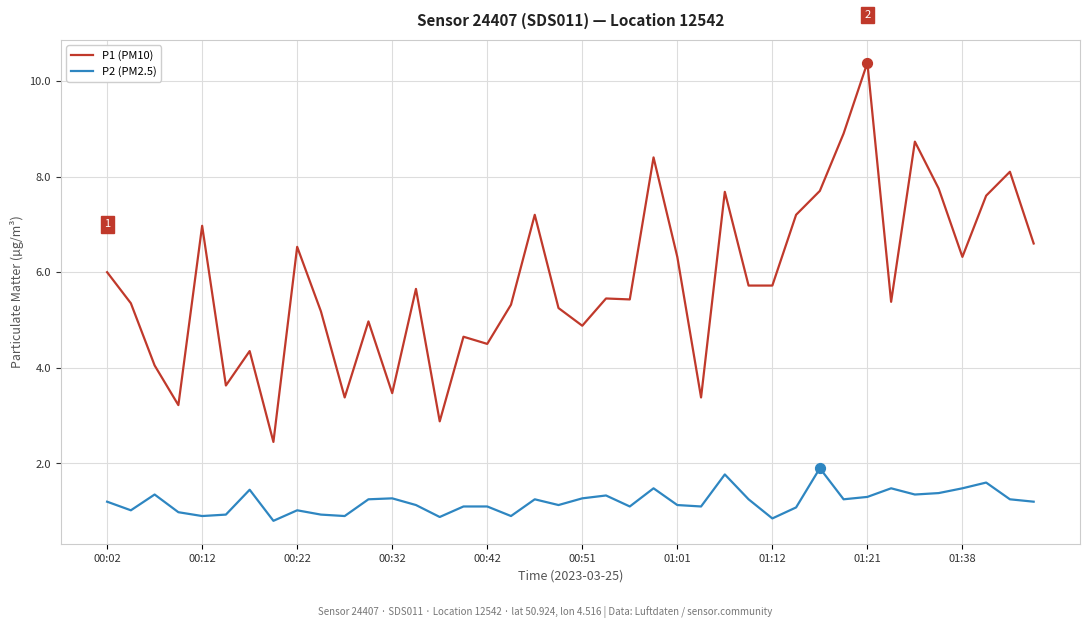

Which series has the largest total across all categories?

P1 (PM10)